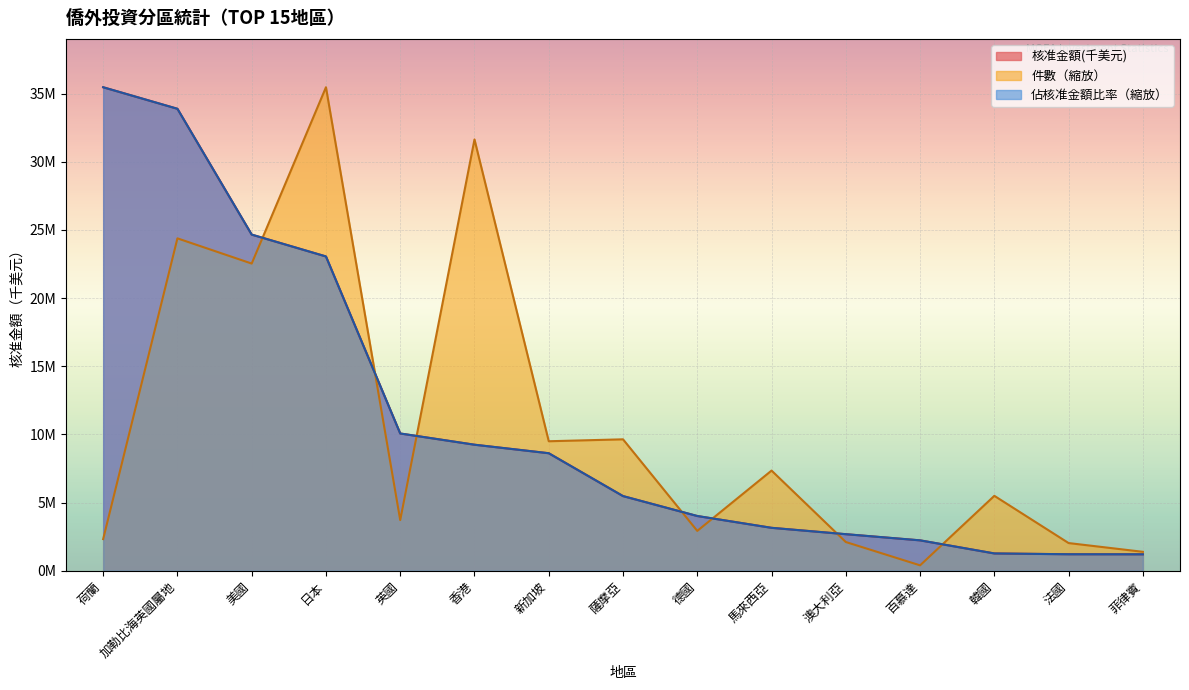

What is the label of the 9th point from the left?

德國